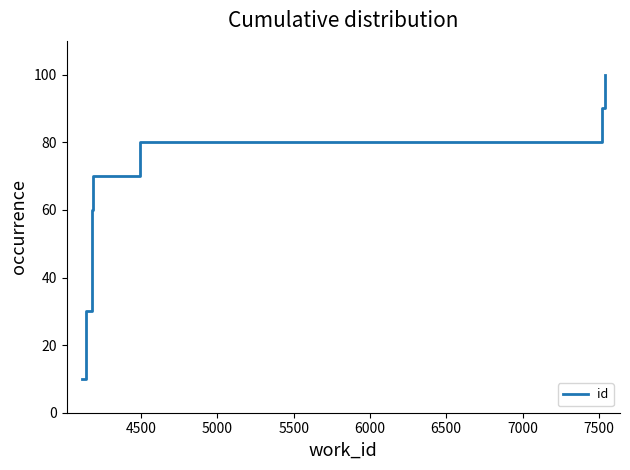

How many lines are shown in the chart?

1